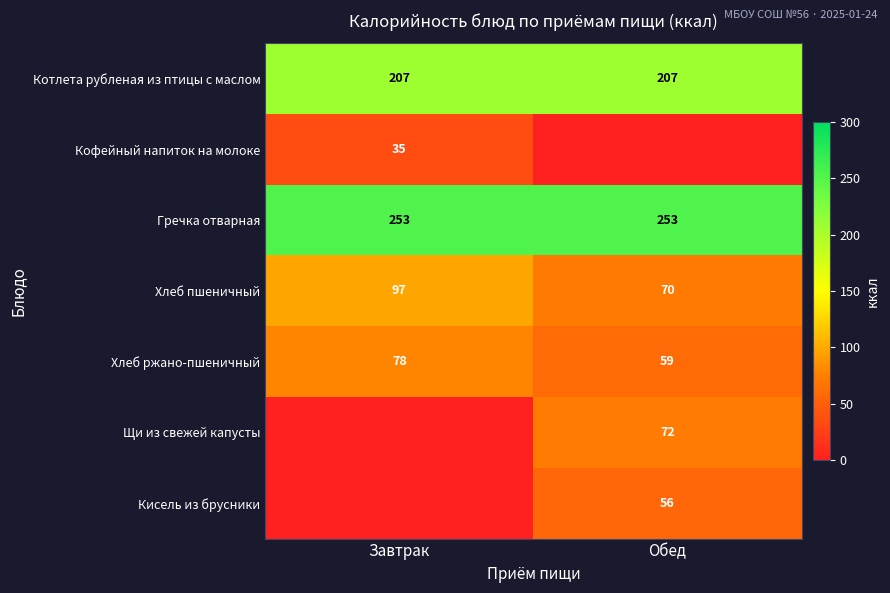

Read the Хлеб ржано-пшеничный value at Завтрак, to the nearest 10.

80